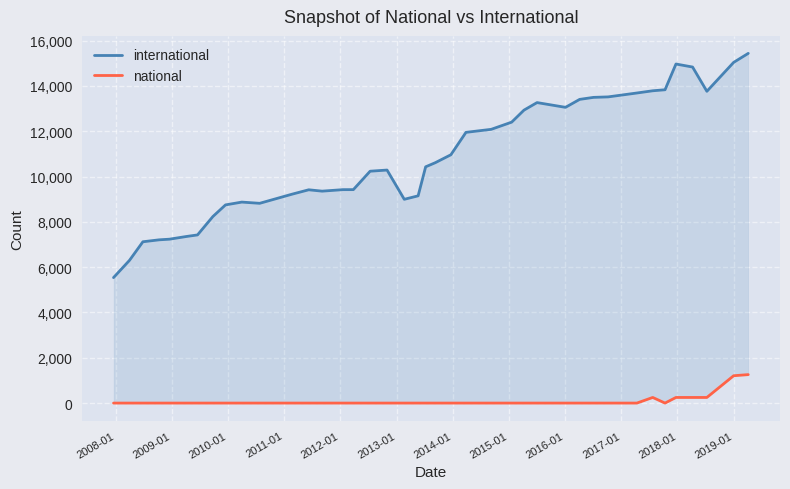

What is the maximum value shown in the chart?

15435